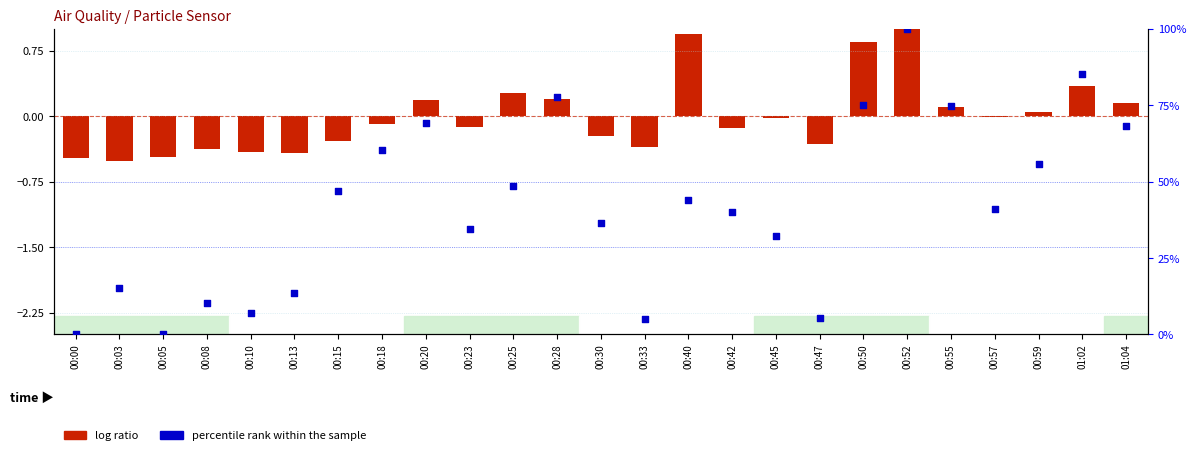

Which series contains the lowest Y value?

log ratio